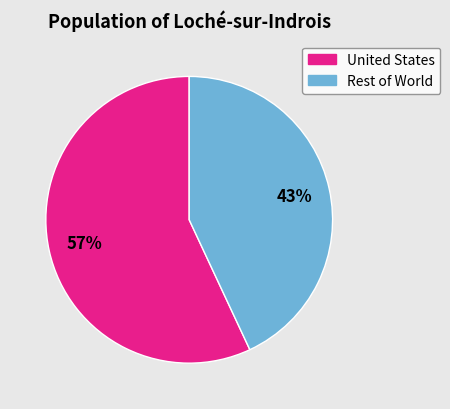

Is there a majority slice in this chart?

Yes